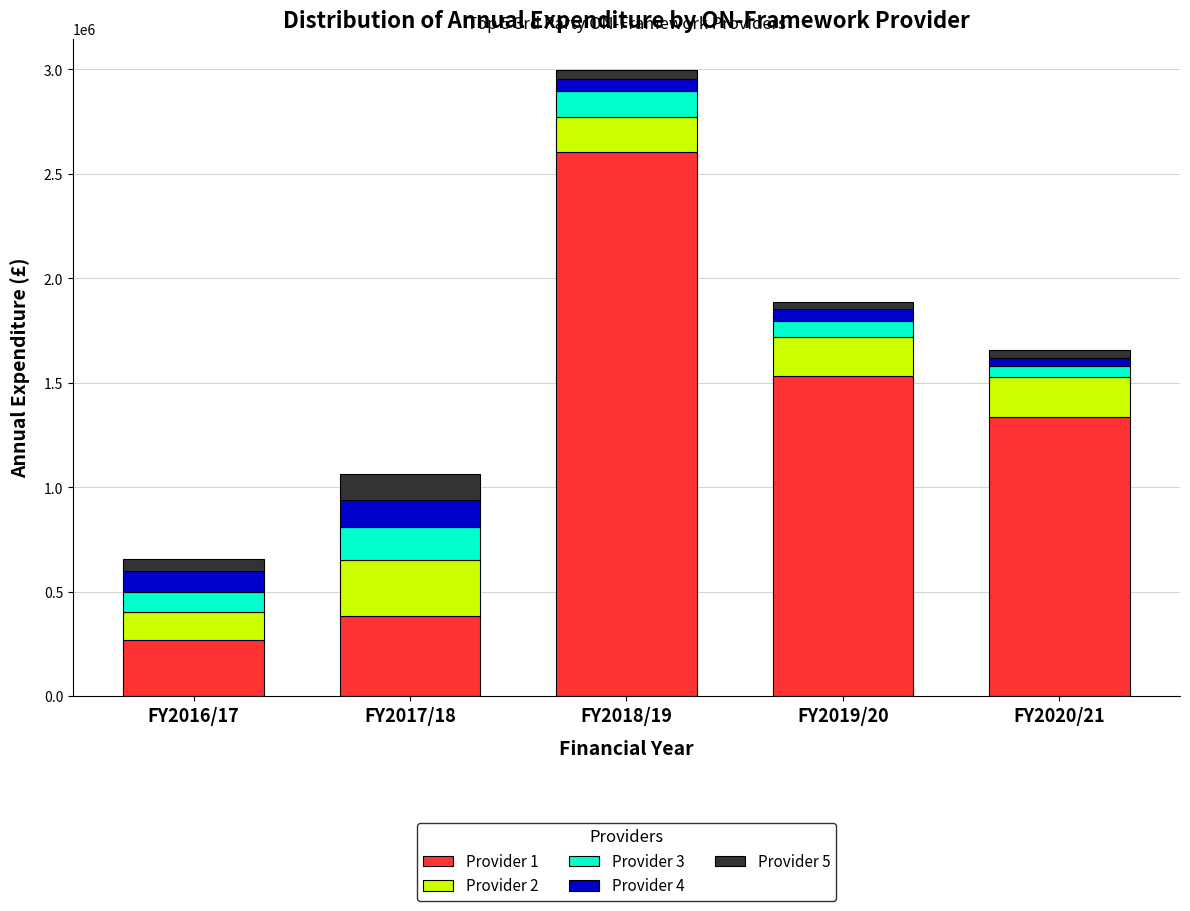

Reading right to left, list the values for the Provider 1 series.

1337153.8	1530843.4	2607180.2	385947.7	269902.1